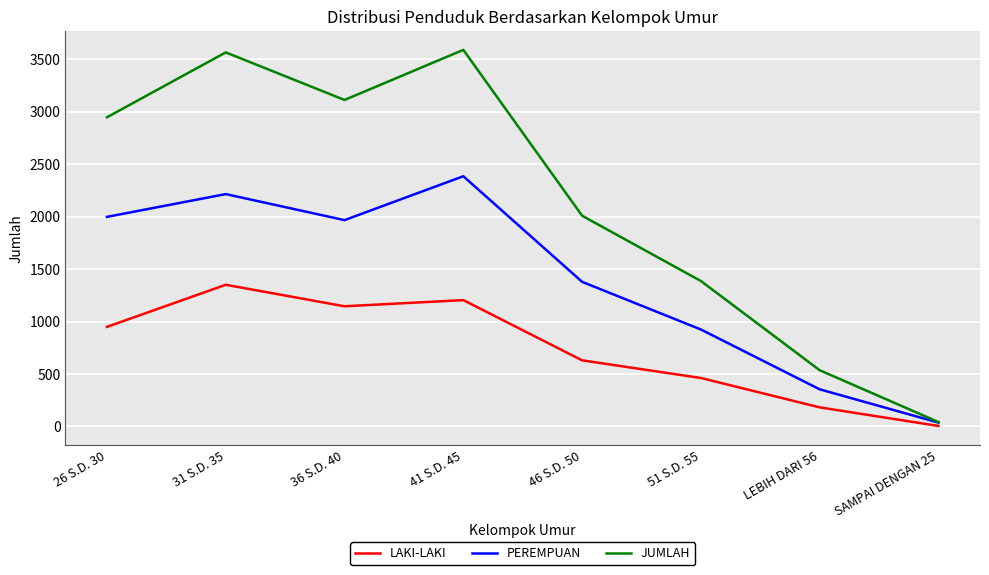

Which category has the lowest value in the PEREMPUAN series?

SAMPAI DENGAN 25